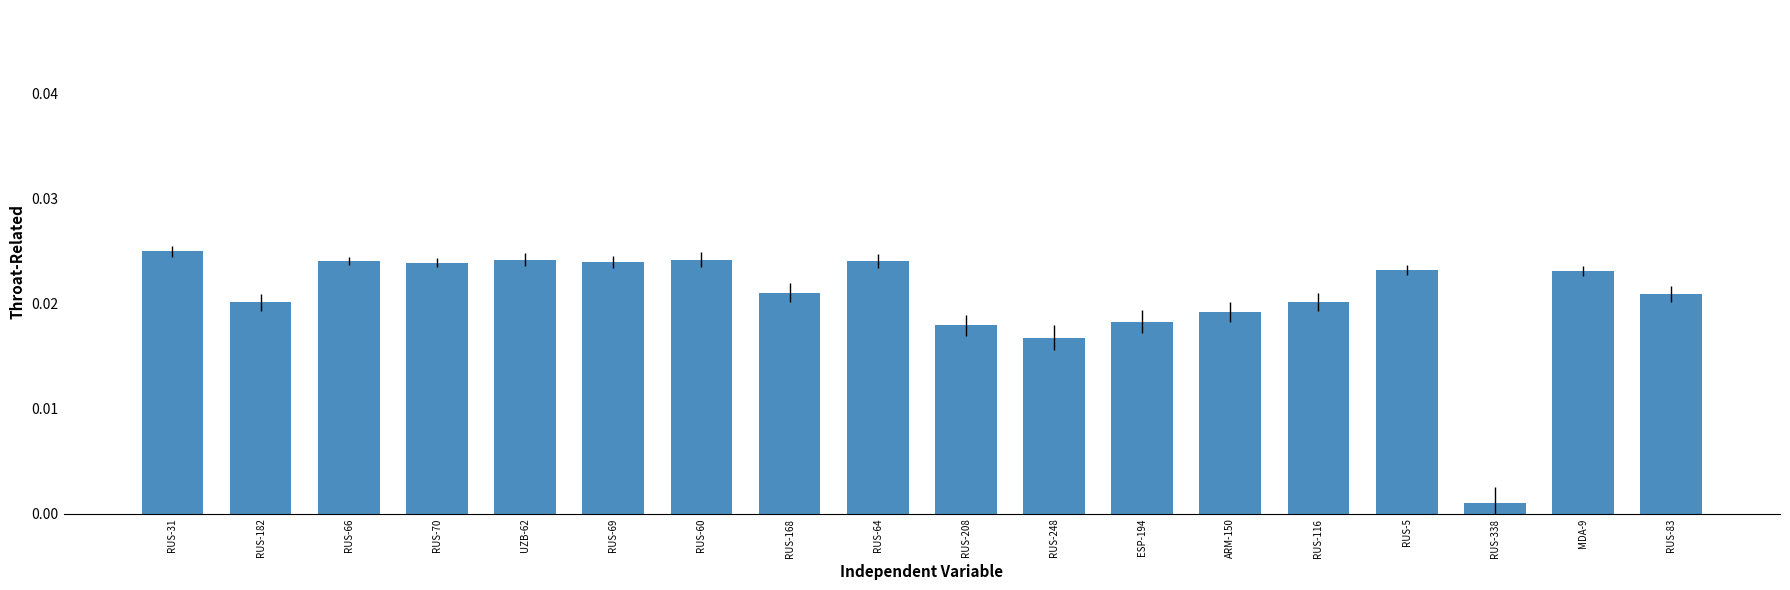

Between RUS-208 and RUS-83, which is larger?

RUS-83